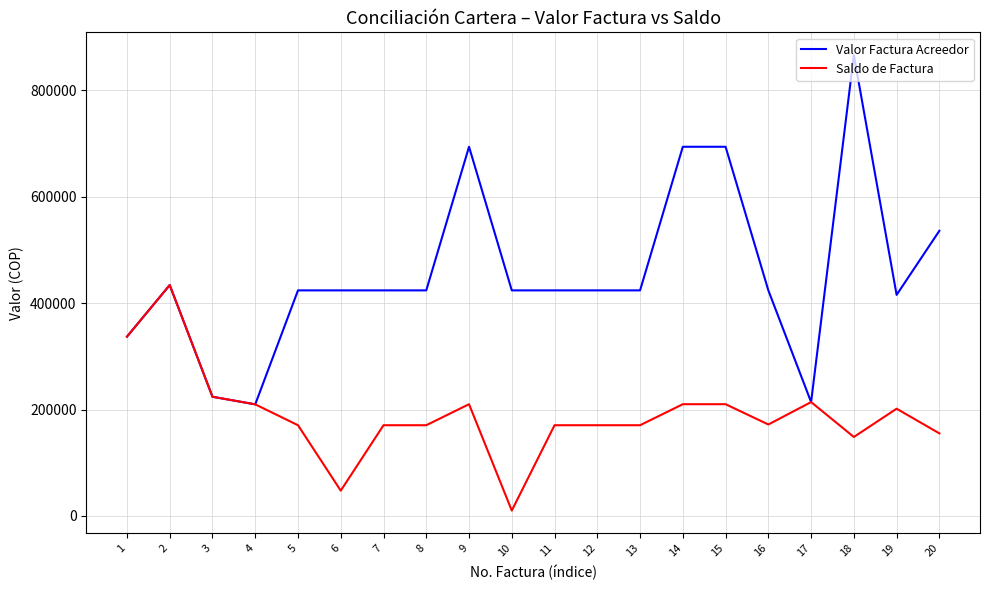

What is the maximum value for Saldo de Factura?

434000